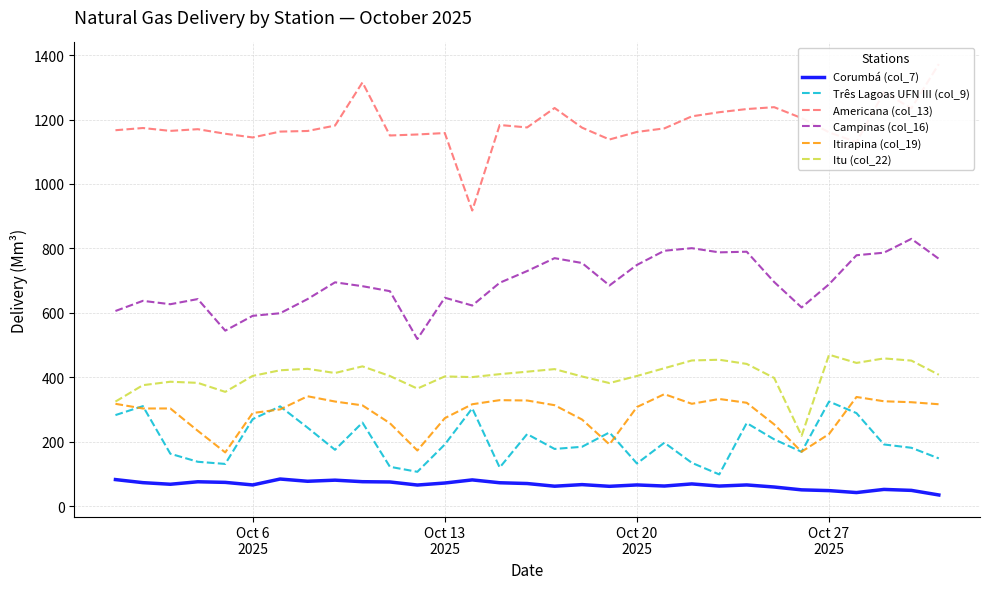

What is the minimum value for Itu (col_22)?

218.3